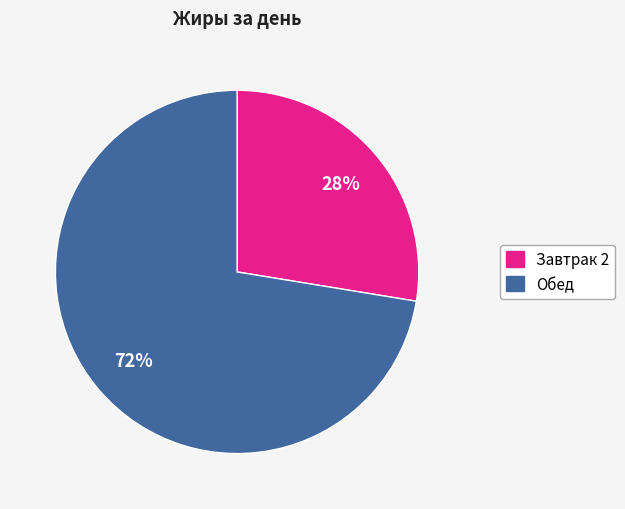

The Обед slice represents 72% of the pie. True or false?

True